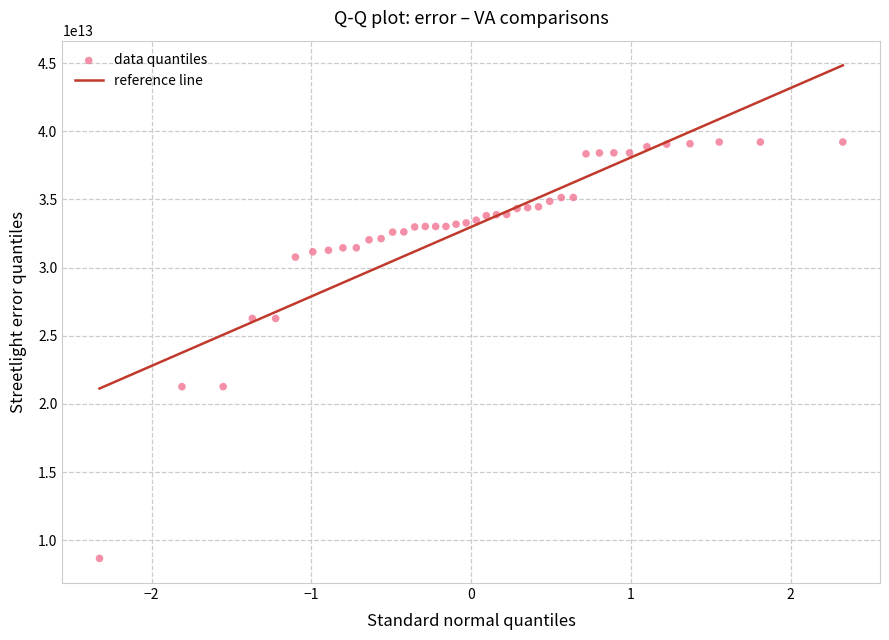

How many points are shown in the scatter plot?

40